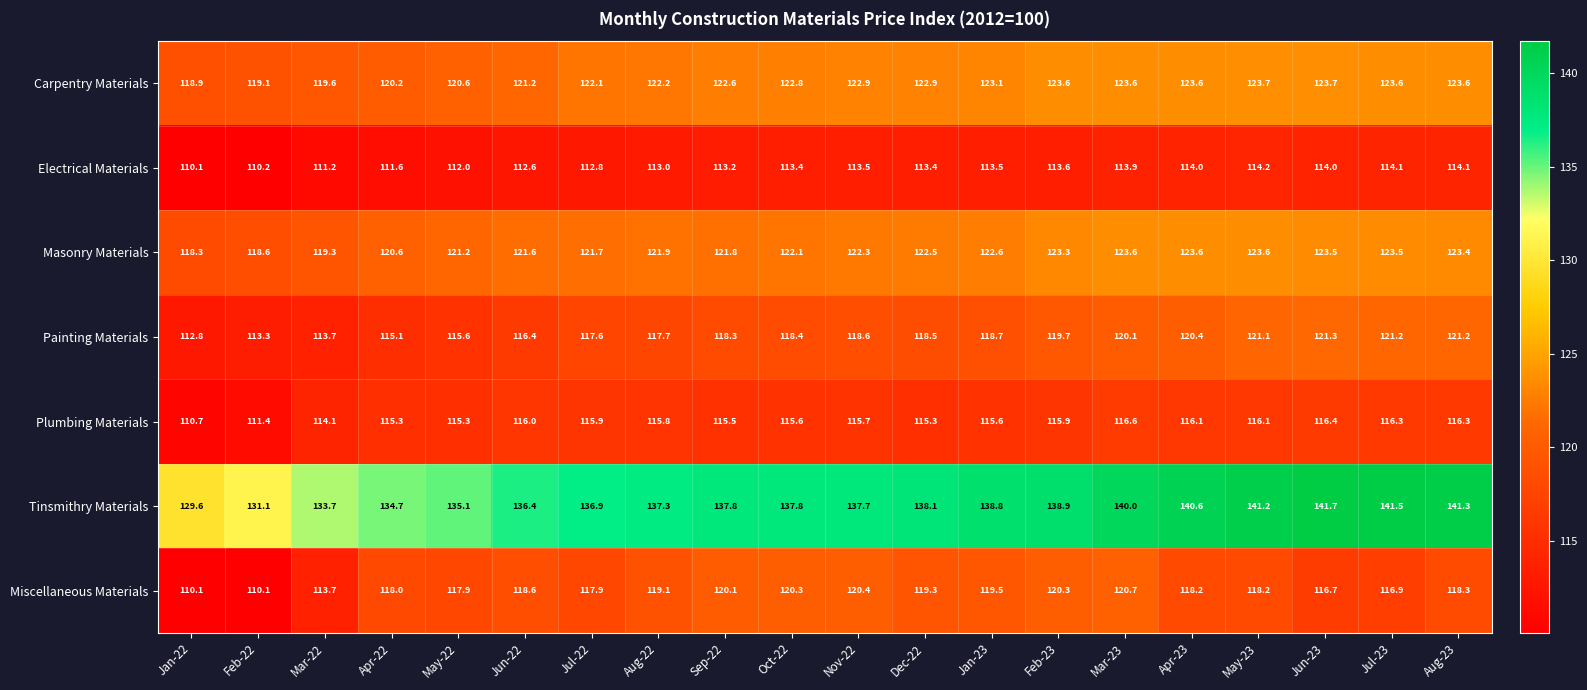

What is the difference between the second highest and minimum values in the Carpentry Materials series?

4.8